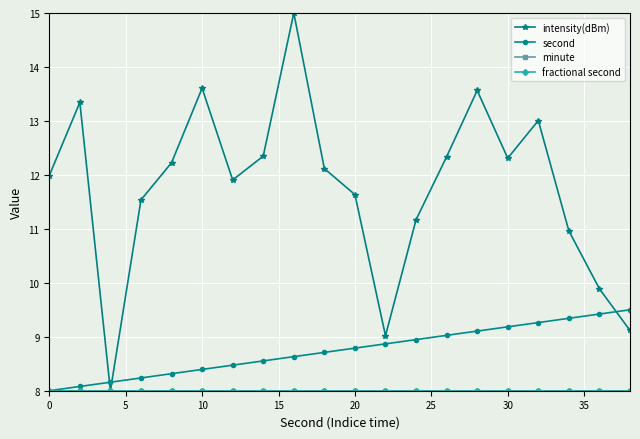

Is this an area chart (filled region under the line)?

No